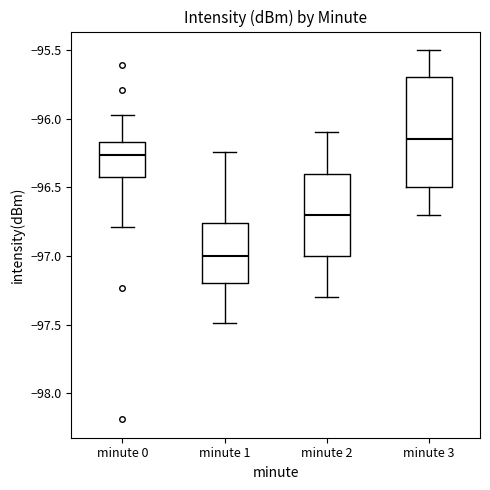

Reading left to right, read every box against the y-axis: the position of its median line, the range the box covers, and the ends of its whiskers. The values are not printed on the chart, so give them approximately, as read against the axis.

minute 0: median -96.25, box -96.40 to -96.15, whiskers -96.80 to -95.95
minute 1: median -97.00, box -97.20 to -96.75, whiskers -97.50 to -96.25
minute 2: median -96.70, box -97.00 to -96.40, whiskers -97.30 to -96.10
minute 3: median -96.15, box -96.50 to -95.70, whiskers -96.70 to -95.50